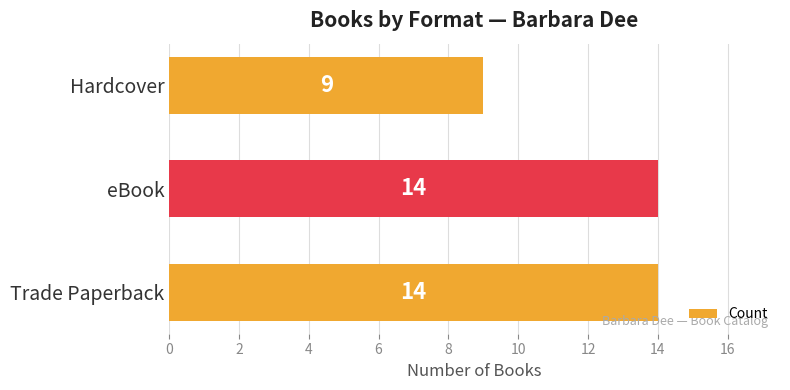

Reading top to bottom, list all the values displayed in this chart.

Hardcover=9	eBook=14	Trade Paperback=14